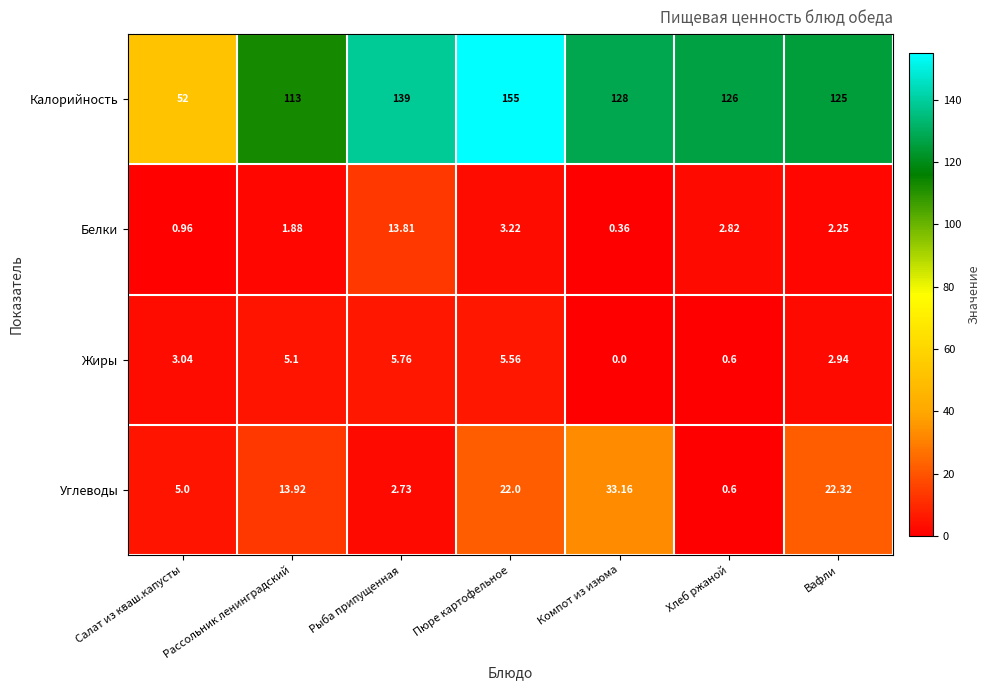

List the series in order of their peak value, highest first.

Калорийность, Углеводы, Белки, Жиры